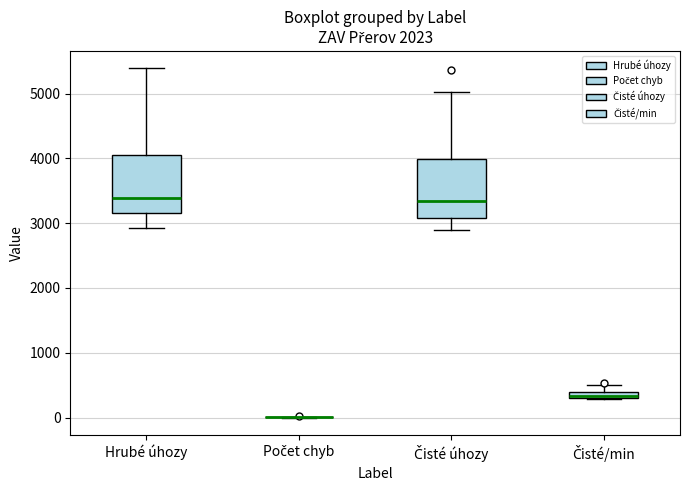

Where is the lower edge of the box for Čisté úhozy on the y-axis? The values are not printed on the chart, so give them approximately, as read against the axis.

3100